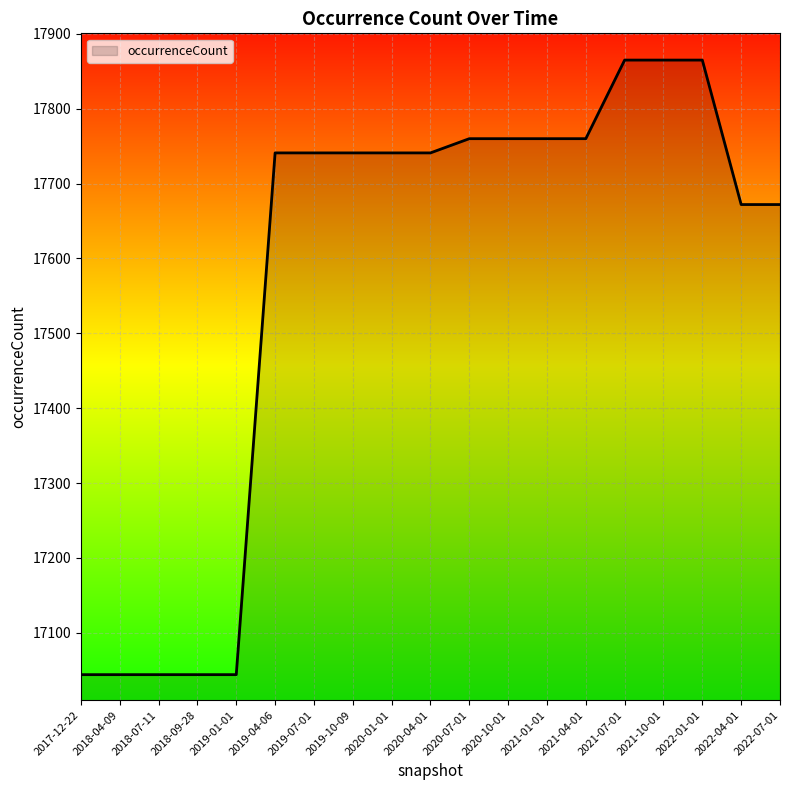

Read the value at 2019-07-01.

17741